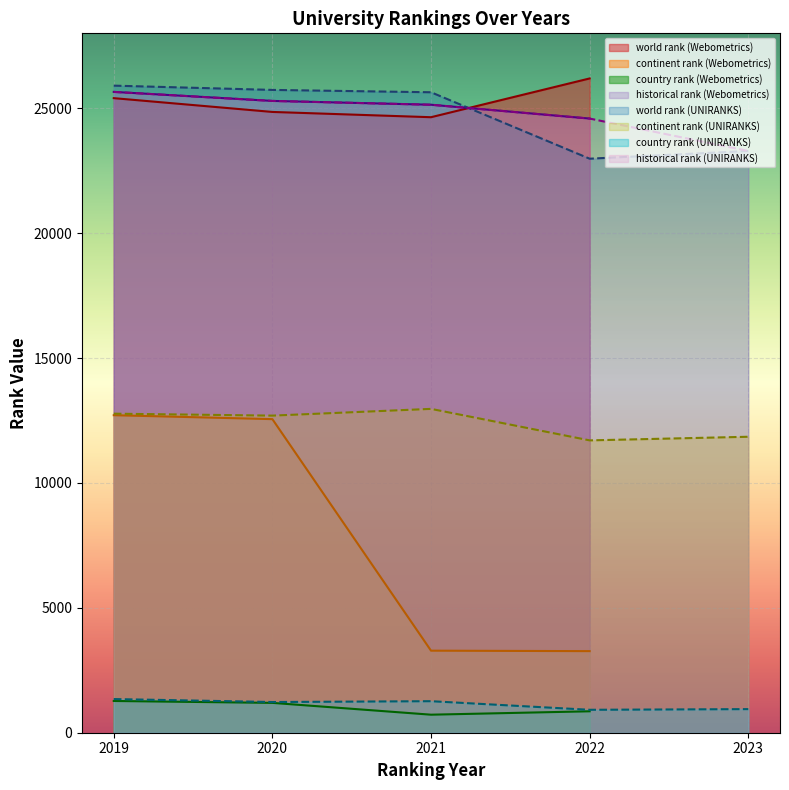

Rank the series at 2022 from highest to lowest value.

world rank, historical rank, continent rank, country rank